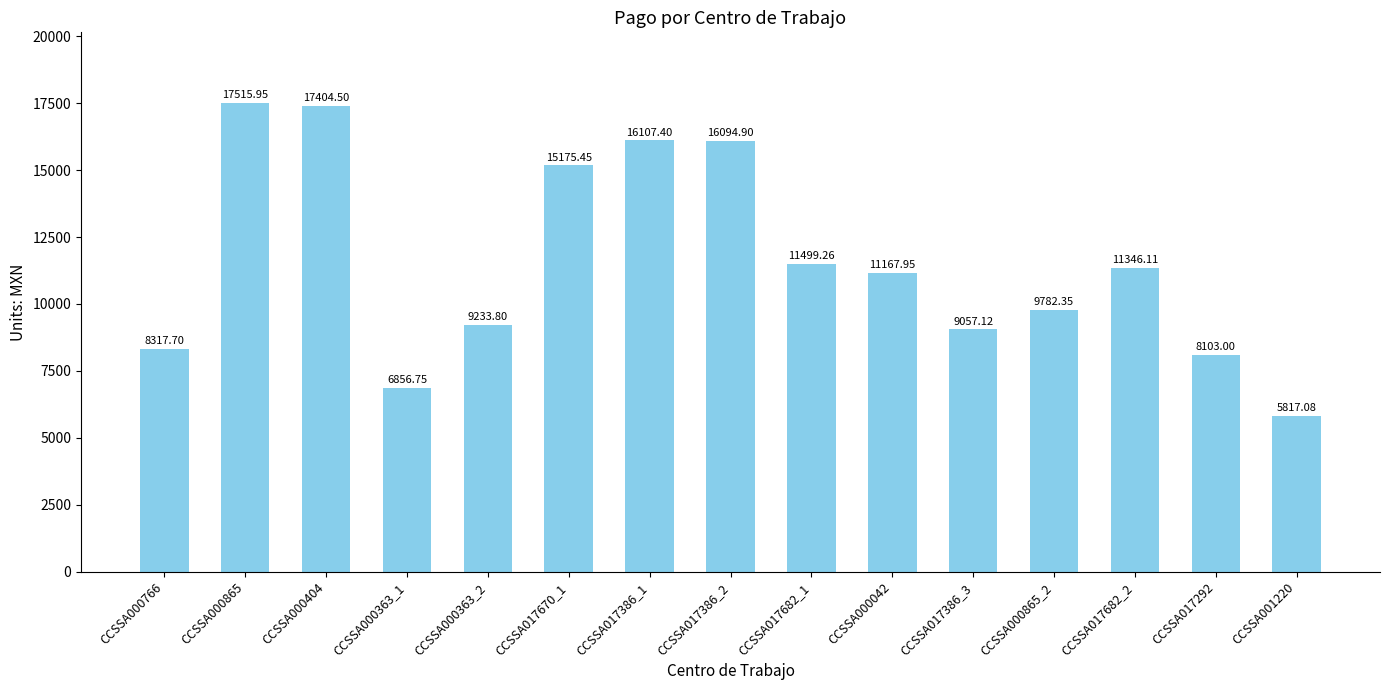

At which label does the data first exceed 11167?

CCSSA000865